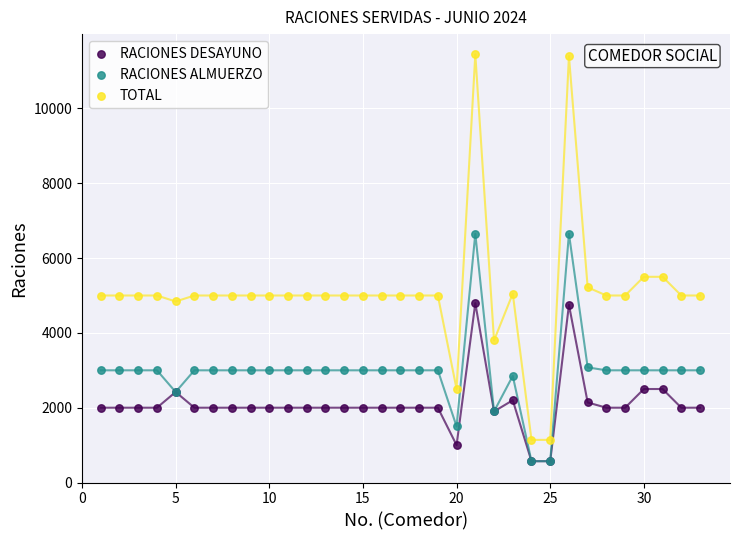

In the RACIONES ALMUERZO series, what Y value is closest to 3610?

3078